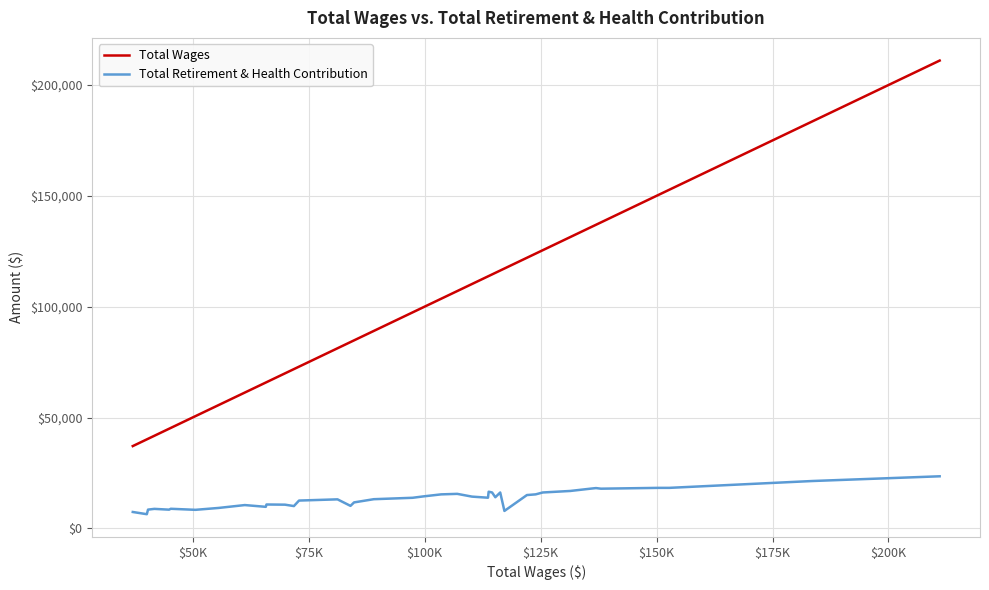

True or false: Total Retirement & Health Contribution has more than 2 interior local peaks.

True